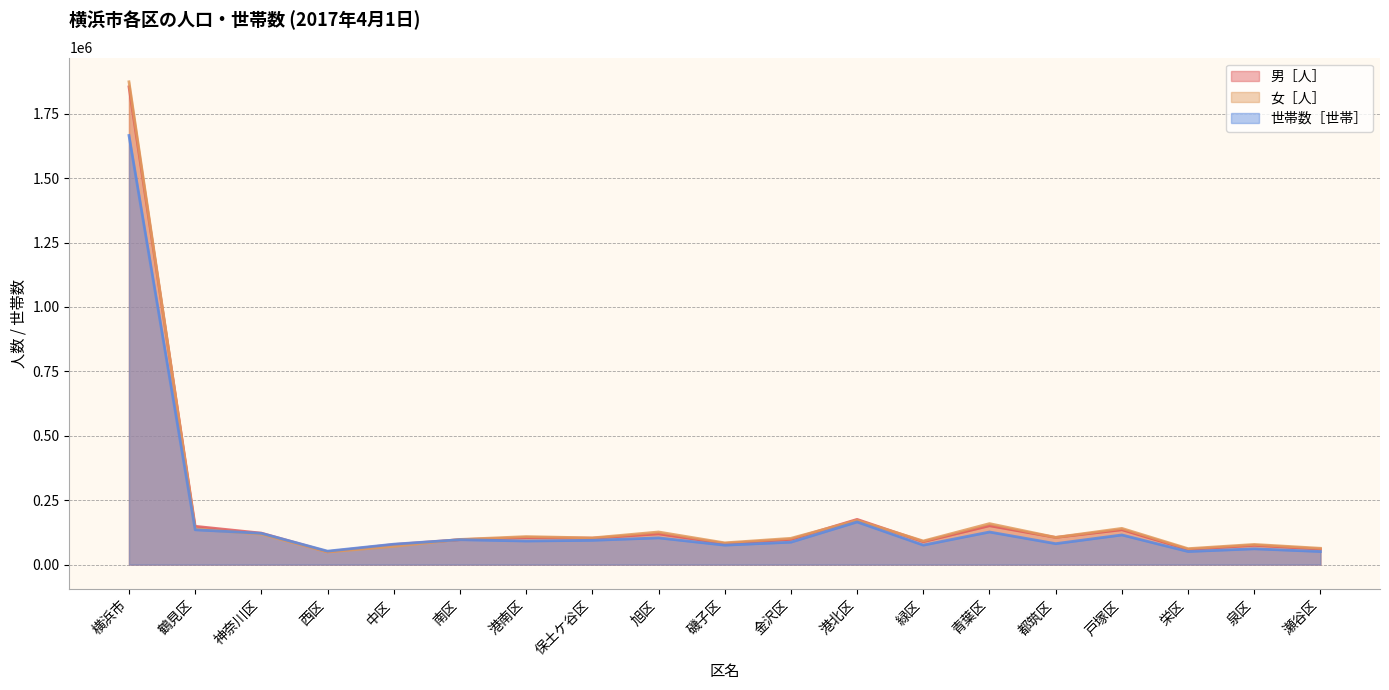

In 世帯数［世帯］, how many points are lower than both neighbors (excluding endpoints)?

6